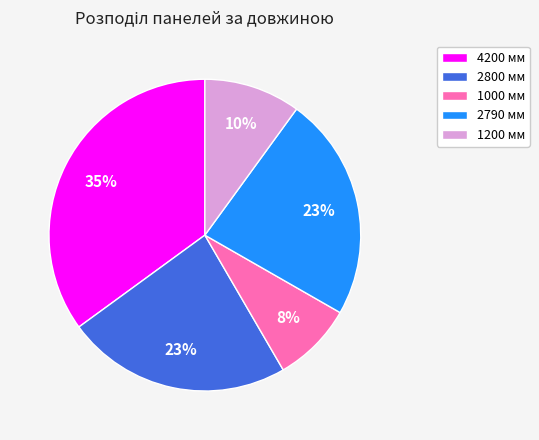

To the nearest percent, what is the difference between the largest and smallest slice percentages?

27%